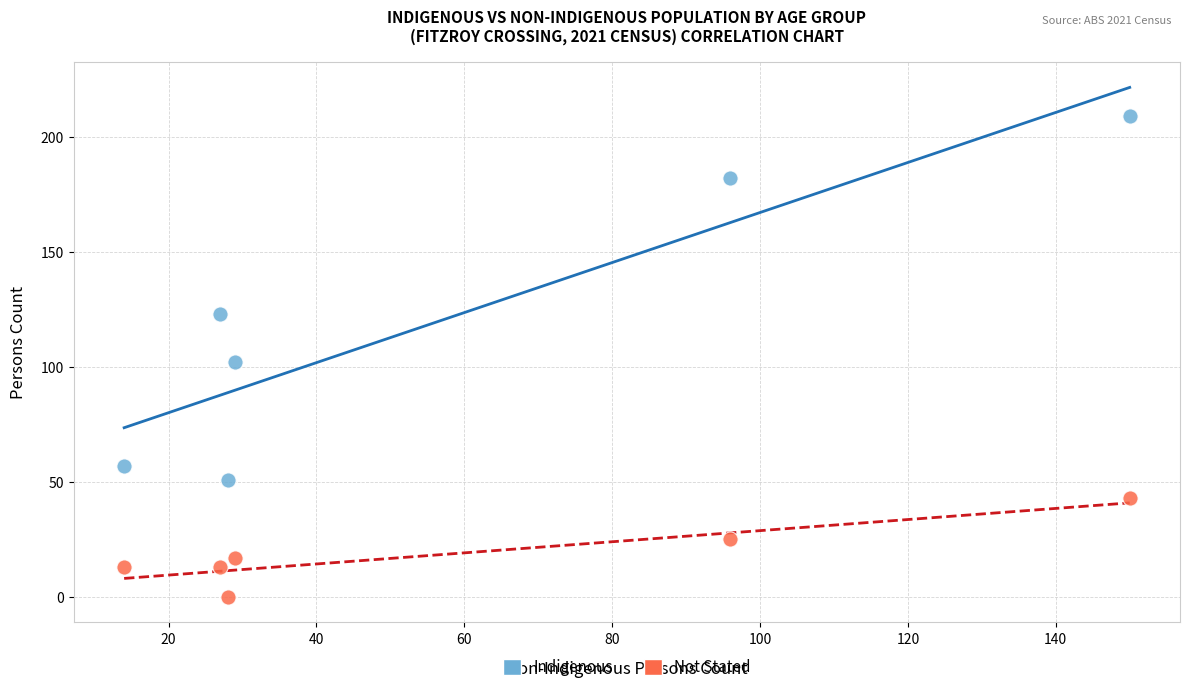

Across all data points, what is the range of X values (max minus min)?

136